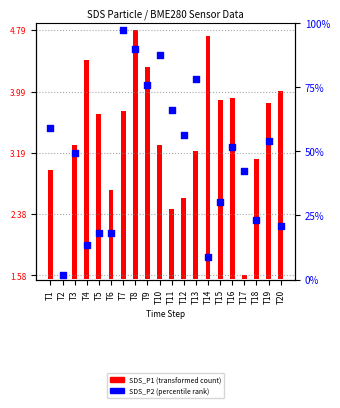

Which series reaches the maximum Y coordinate?

SDS_P2